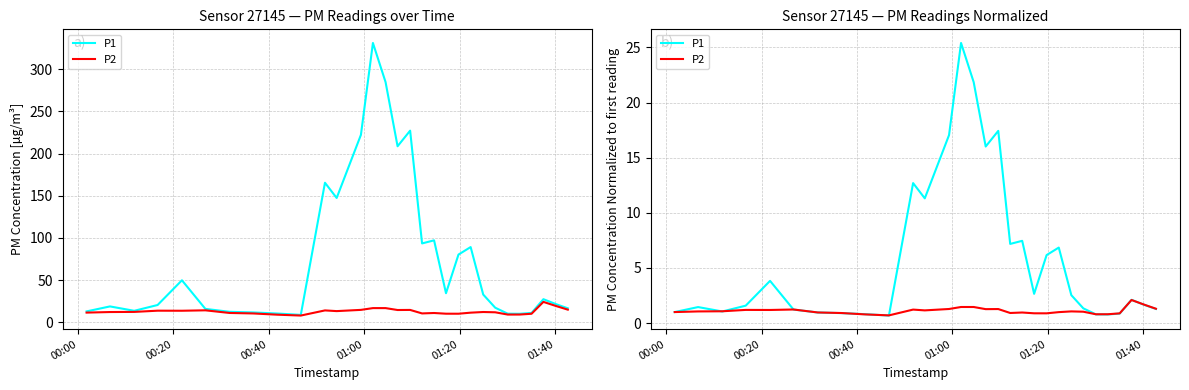

Which series ends up on top after the final intersection of P2 and P1?

P2